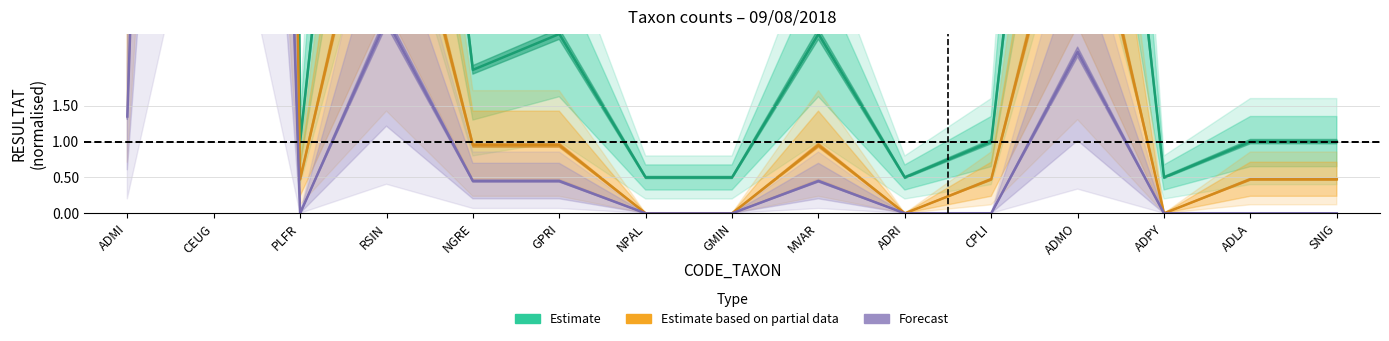

True or false: Forecast has more than 2 interior local peaks.

True